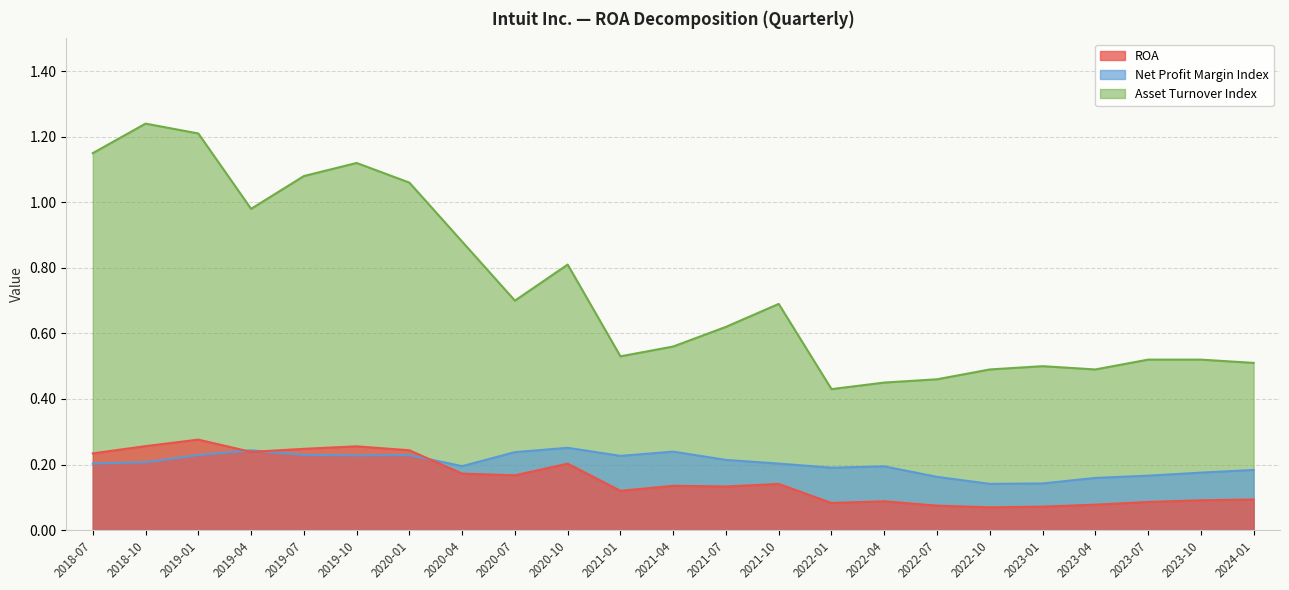

Which series has the widest spread of values?

Asset Turnover Index